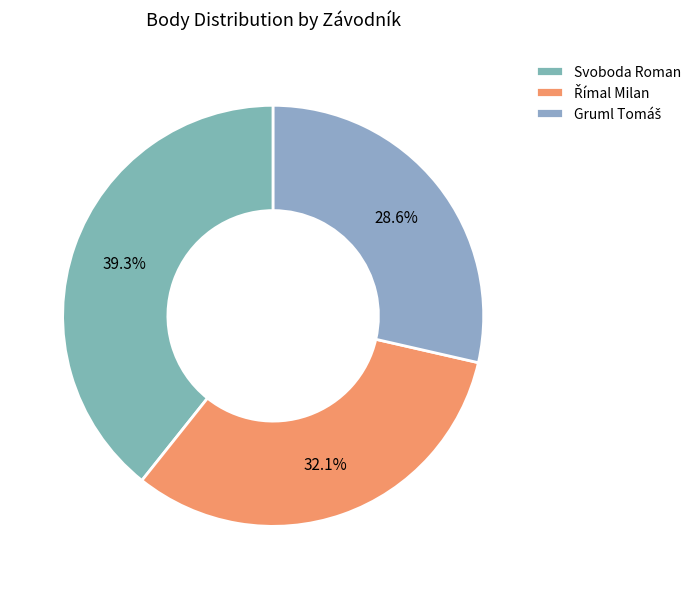

How many slices are in this pie chart?

3